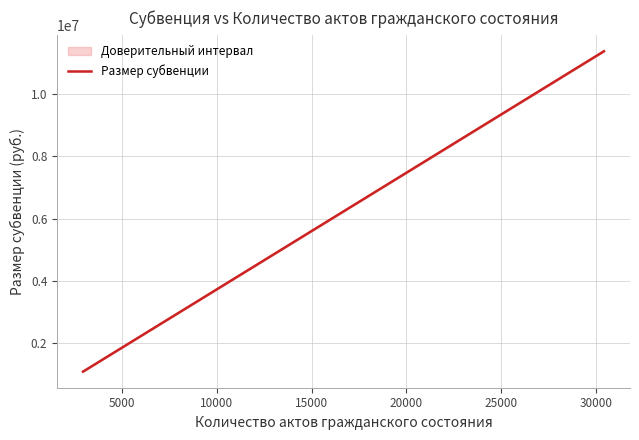

Reading left to right, what are all the values shown in this chart?

1095417.8	1205270.2	1849438.9	1853922.6	1857659.1	1937619.7	1961906.8	2209261.6	2578425.5	2956557.0	3058936.5	3163184.2	3370558.7	3602220.2	3614924.3	6828294.5	8318775.2	11370729.7